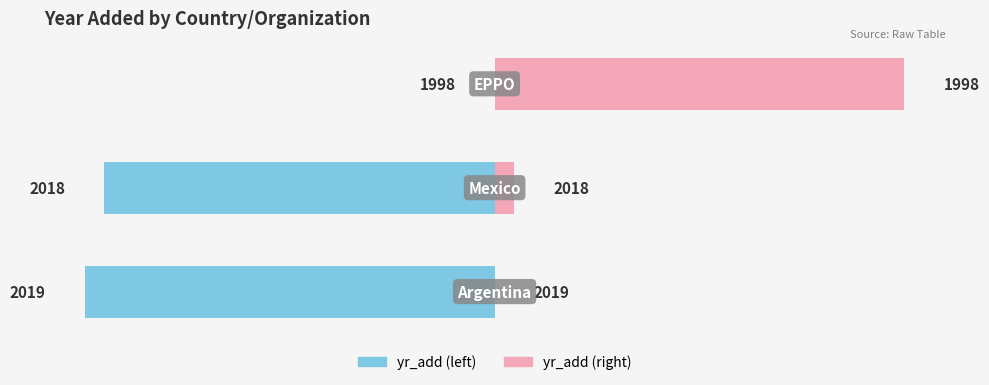

Reading left to right, extract all data points from this chart.

yr_add (left): 0=-21	1=-20	2=0
yr_add (right): 0=0	1=1	2=21